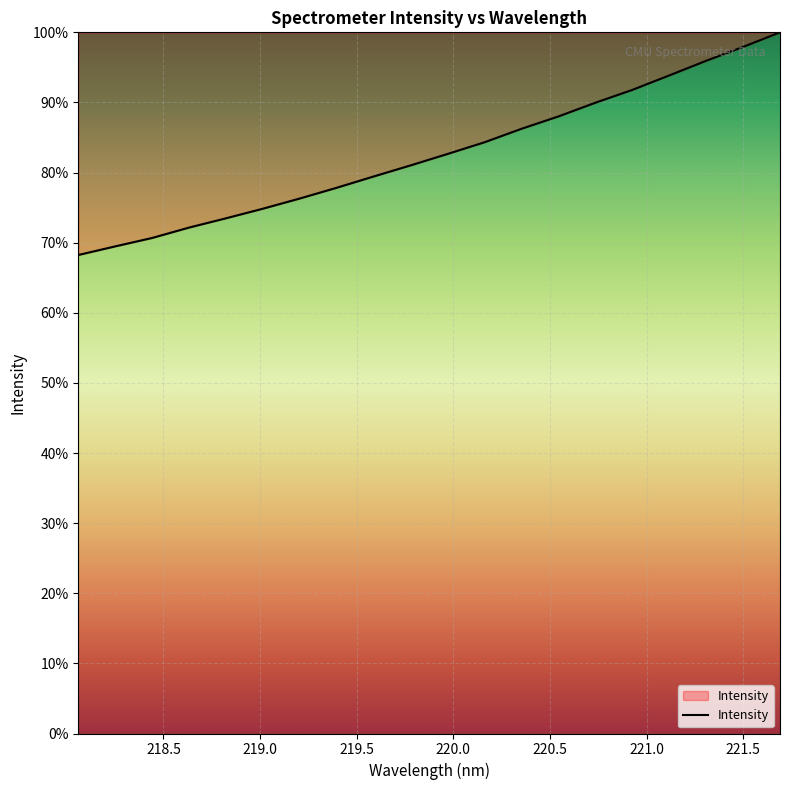

What is the sum of all values?

1654.3